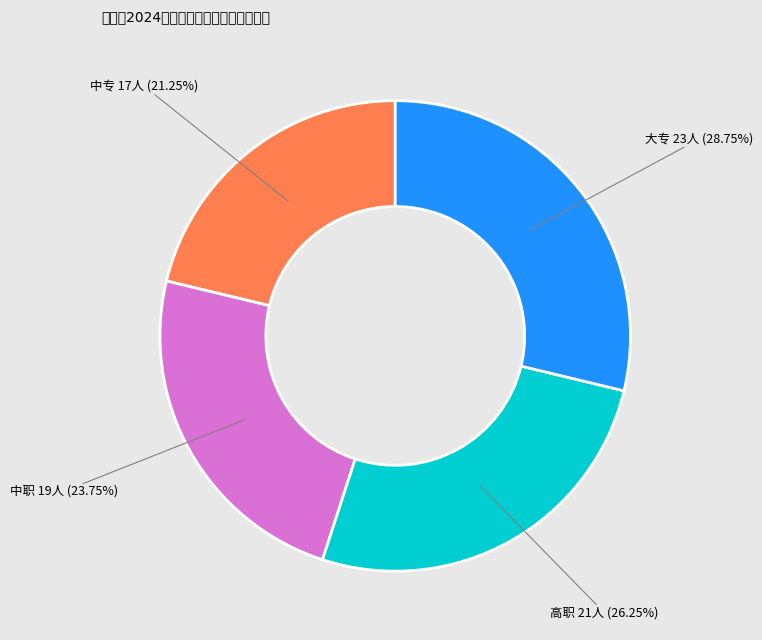

Is there any slice that represents more than half of the pie?

No